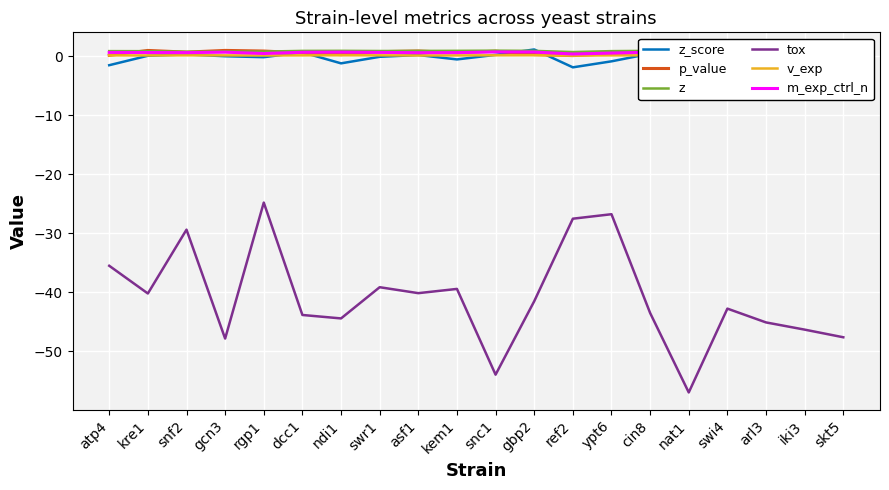

True or false: m_exp_ctrl_n and v_exp intersect in this chart.

False